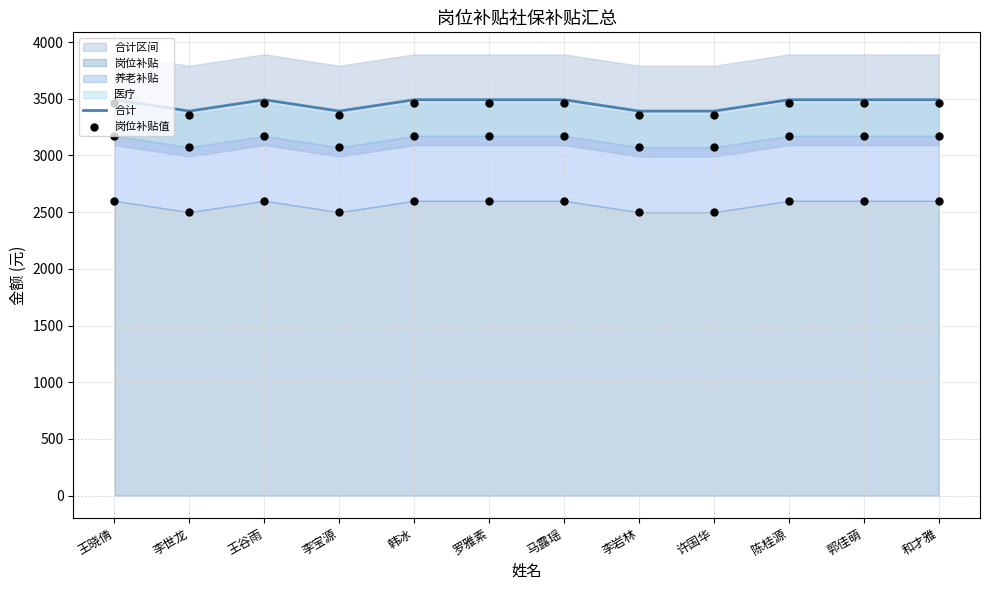

Which series has the widest spread of Y values?

合计